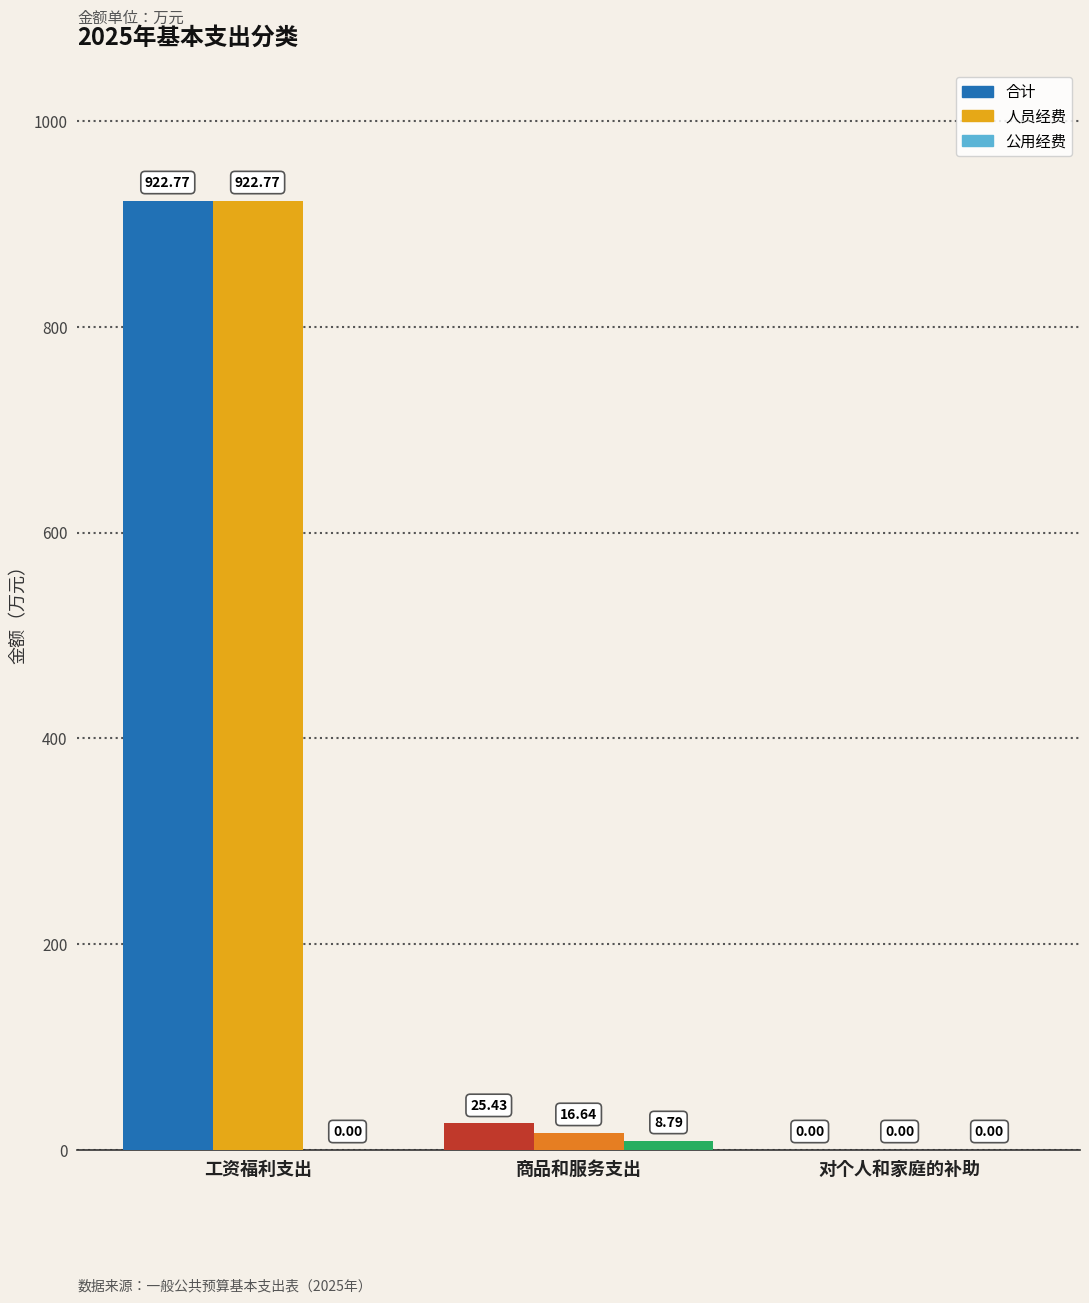

Is it true that 合计 equals 613.2 at 工资福利支出?

False